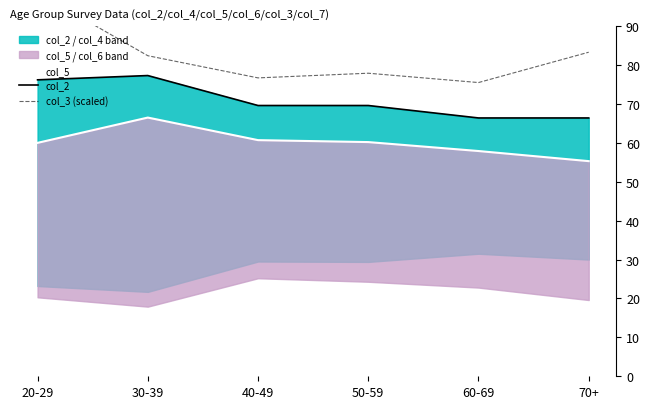

Which series has the largest total across all categories?

col_3 (scaled)